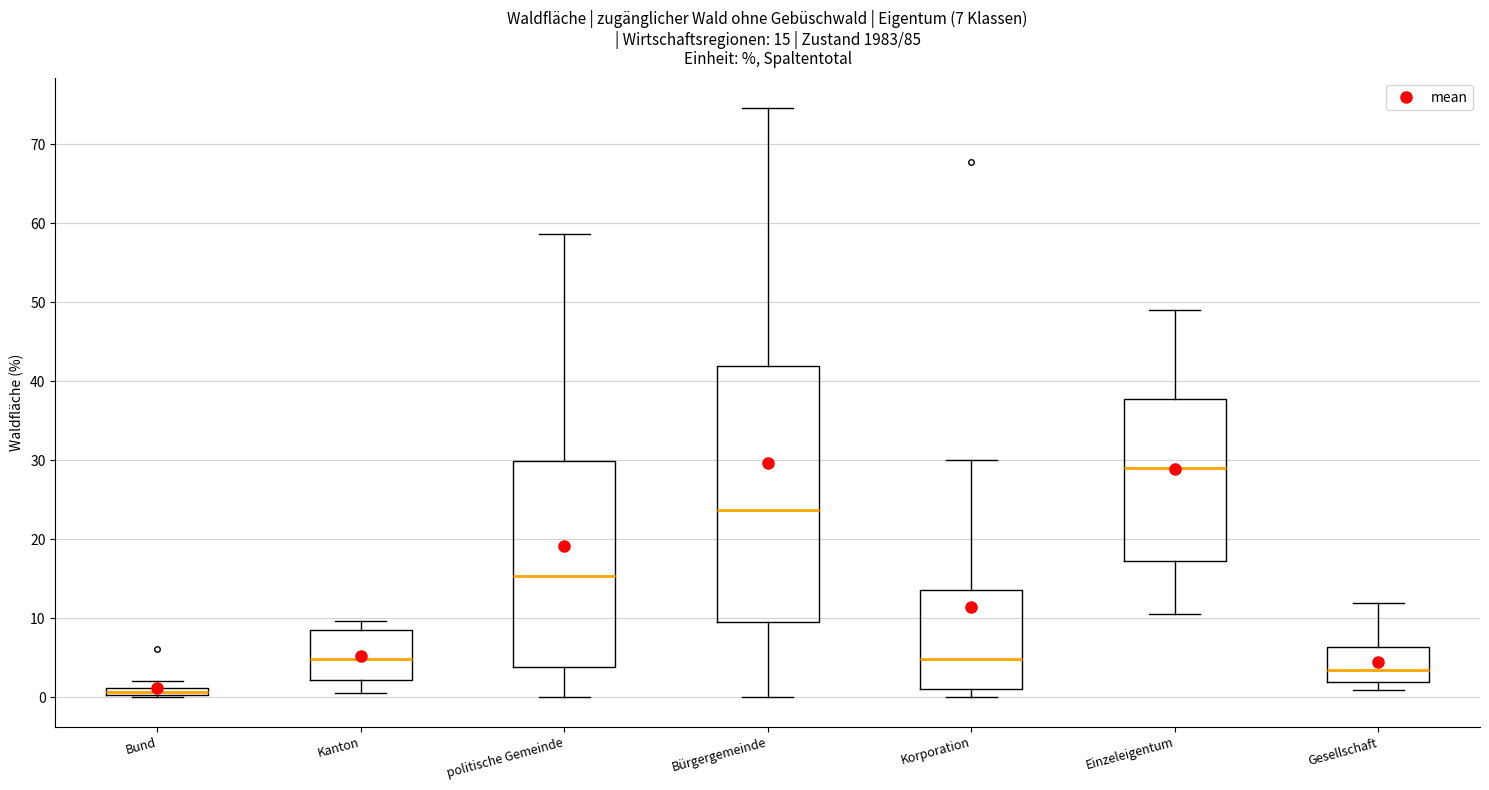

Which box has the lowest median line?

Bund